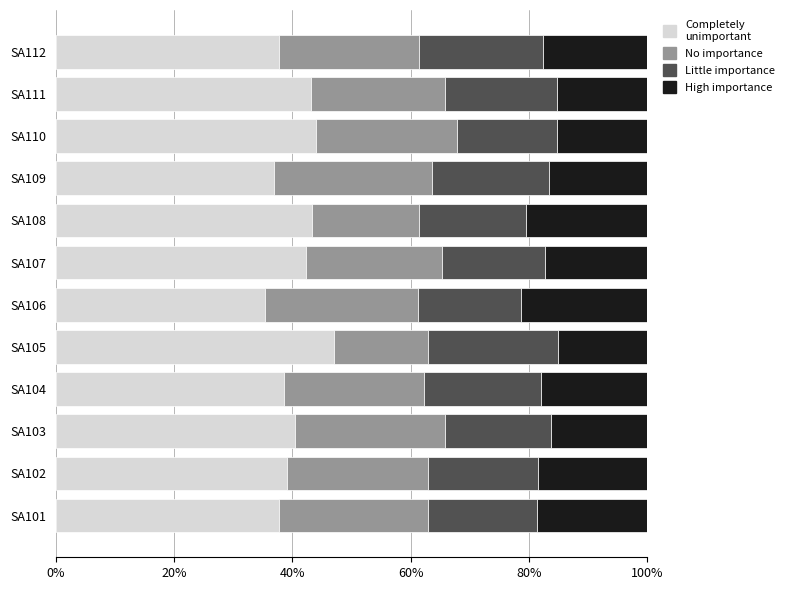

What is the total value across all series at SA105?

100.0